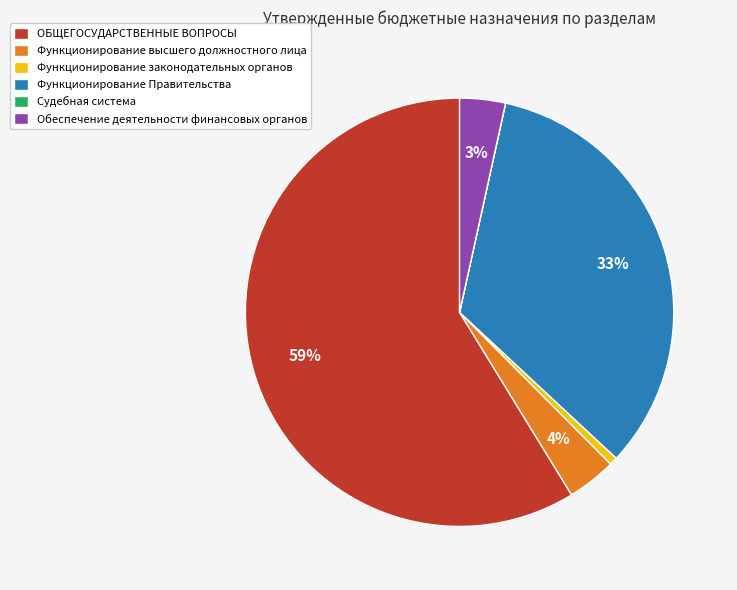

To the nearest percent, what portion does Функционирование высшего должностного лица represent?

4%